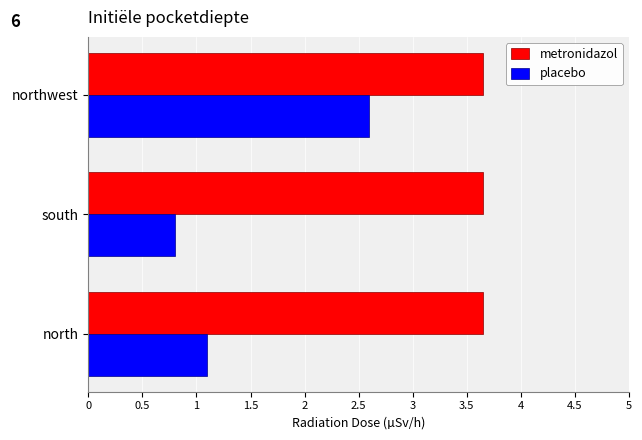

True or false: metronidazol has a value of 5.5 at north.

False